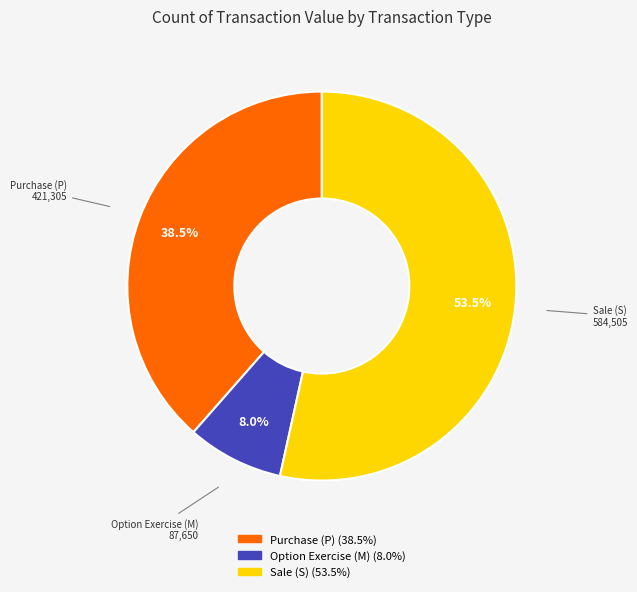

Does any single category account for the majority?

Yes